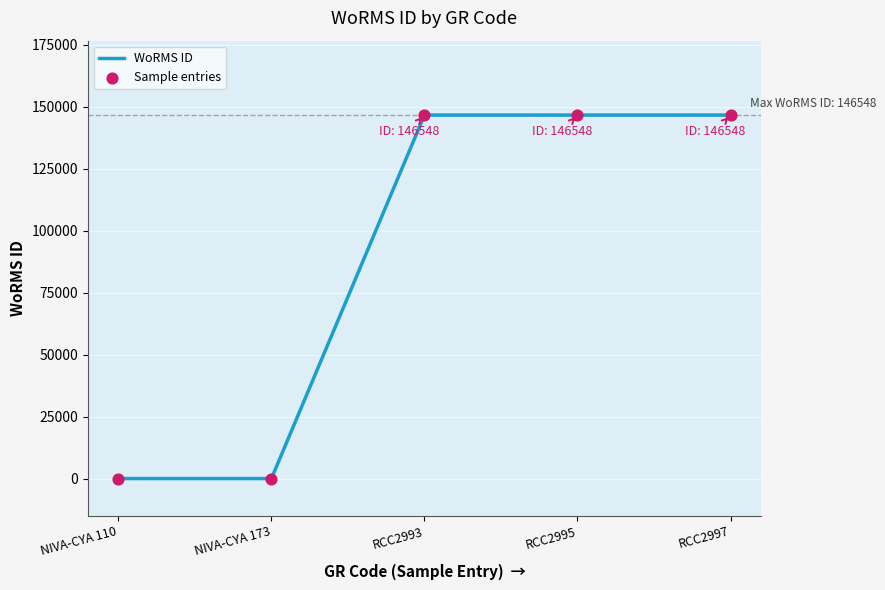

What is the maximum value shown in the chart?

146548